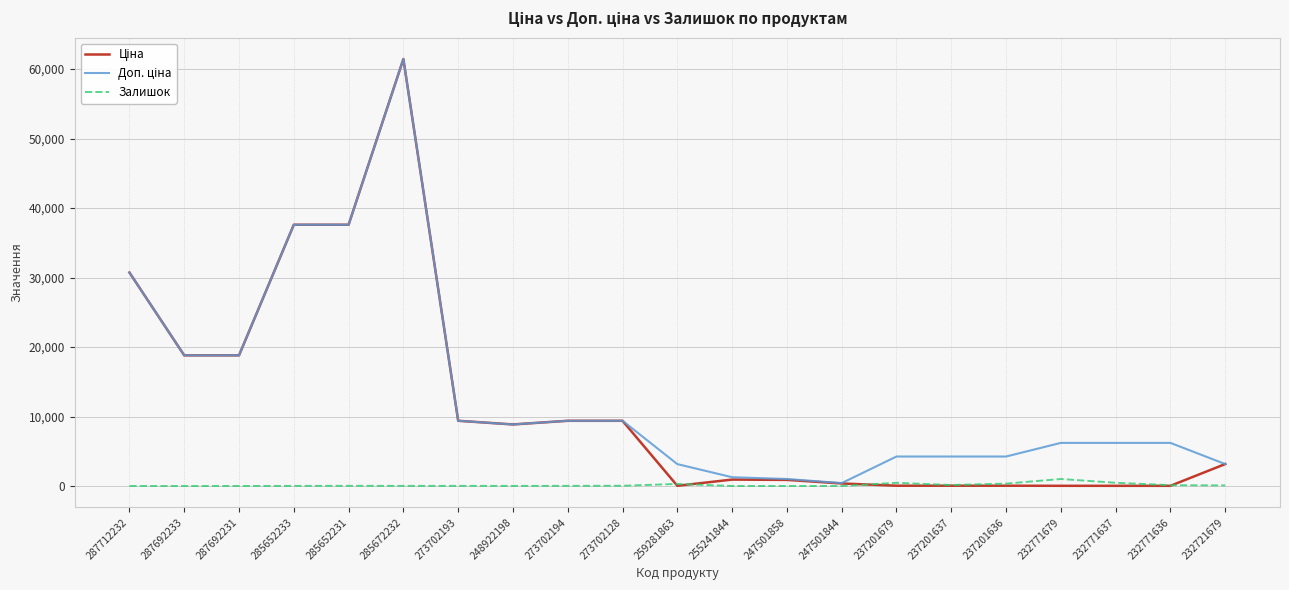

Is it true that Залишок equals 1008.0 at 232771679?

True